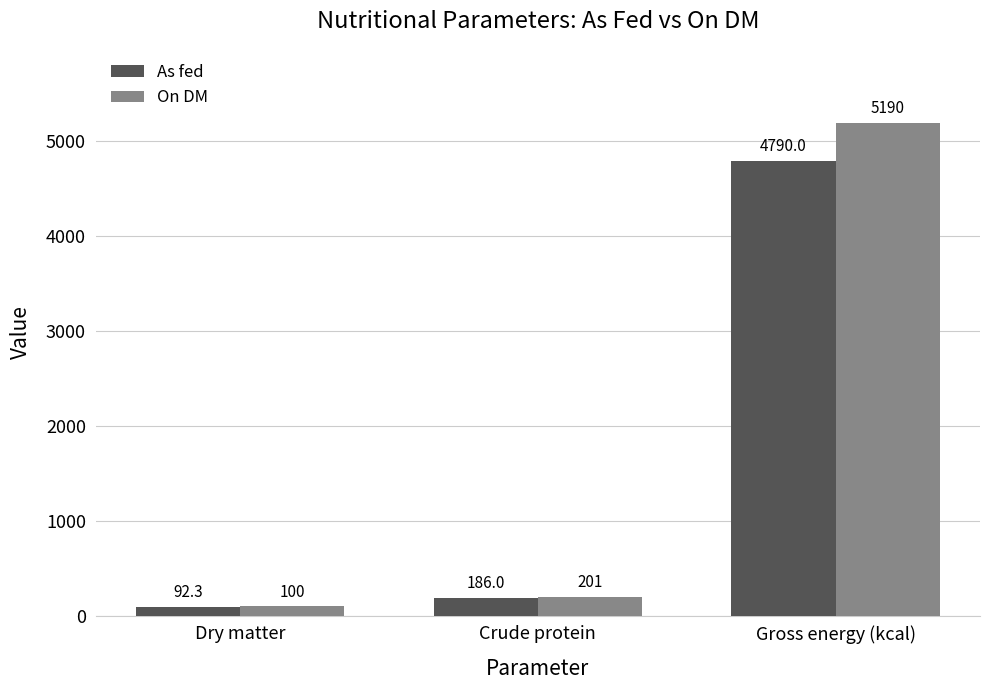

What is the value of the On DM bar at the 3rd from the left?

5190.0